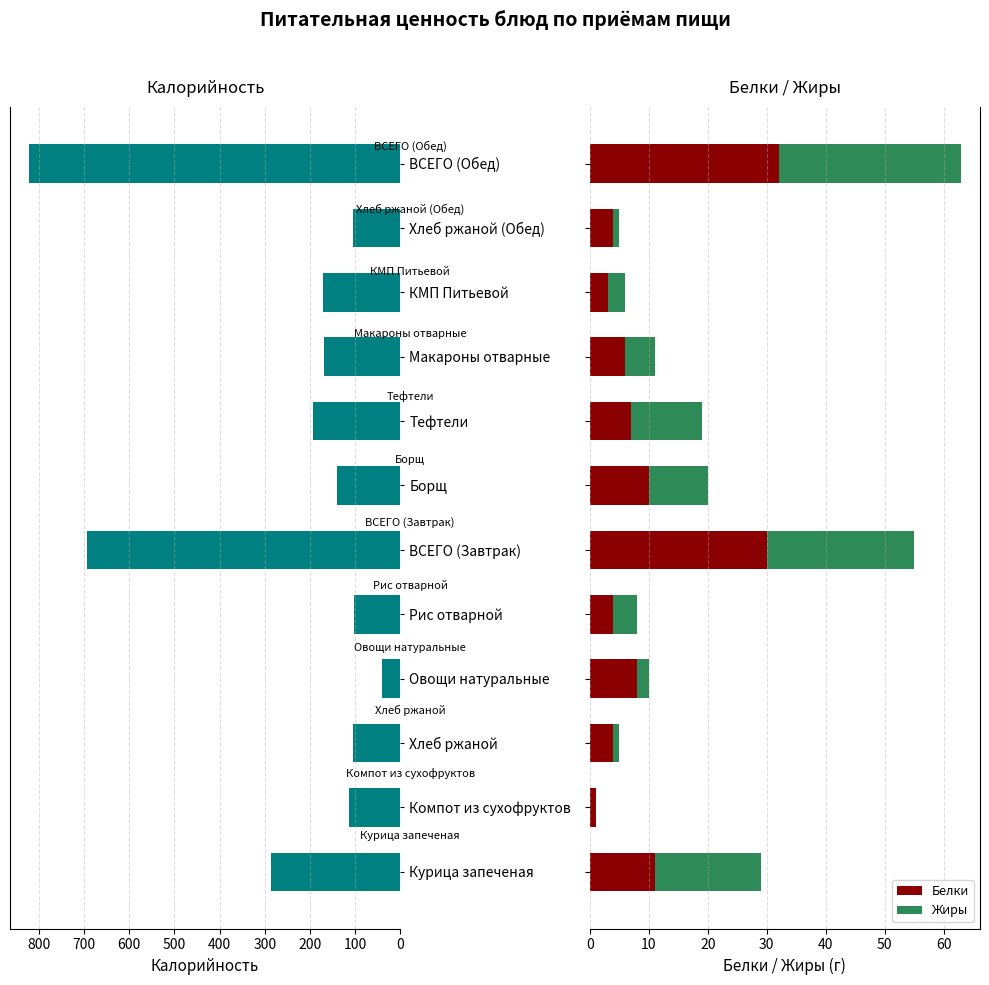

What are all the series names shown in the legend?

Калорийность, Белки, Жиры